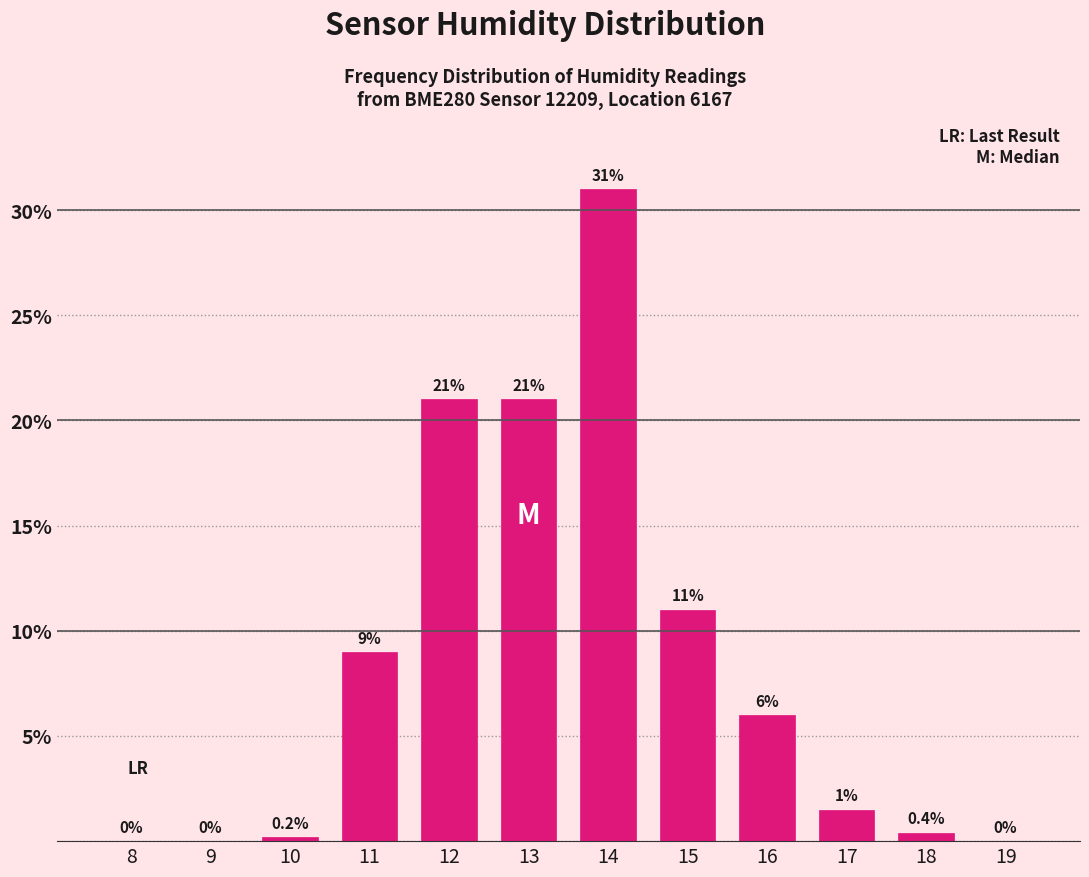

Reading left to right, list all the values displayed in this chart.

8=0.0	9=0.0	10=0.2	11=9.0	12=21.0	13=21.0	14=31.0	15=11.0	16=6.0	17=1.5	18=0.4	19=0.0